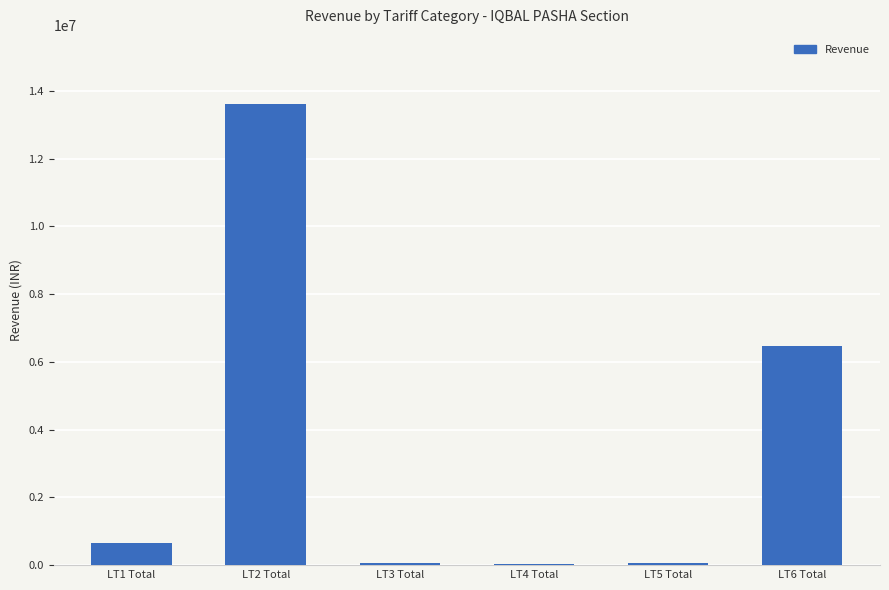

The value at LT1 Total is 655624.4. True or false?

True